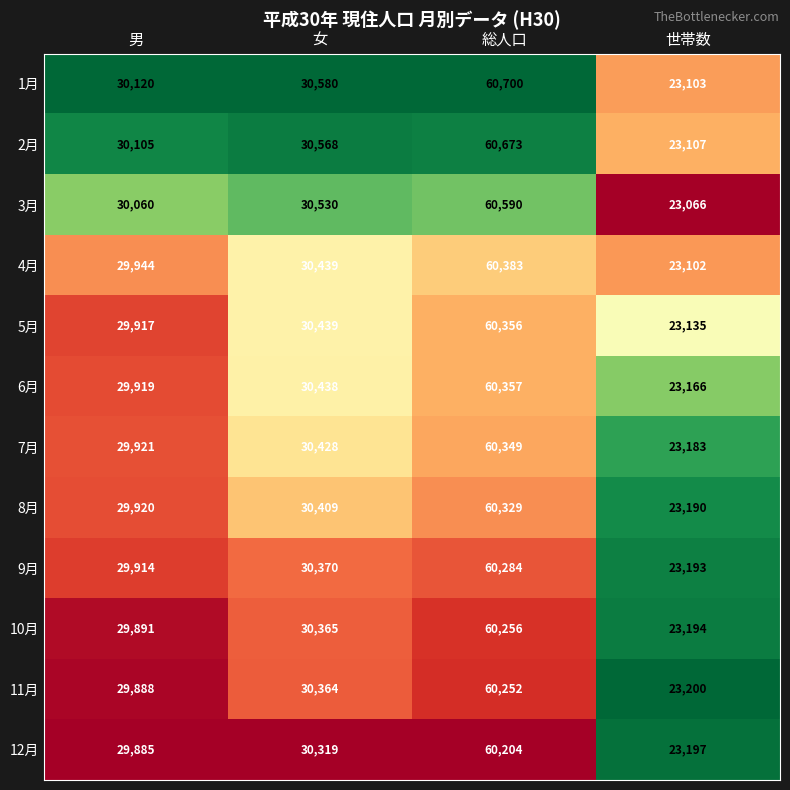

What is the total value across all series at 女?

365249